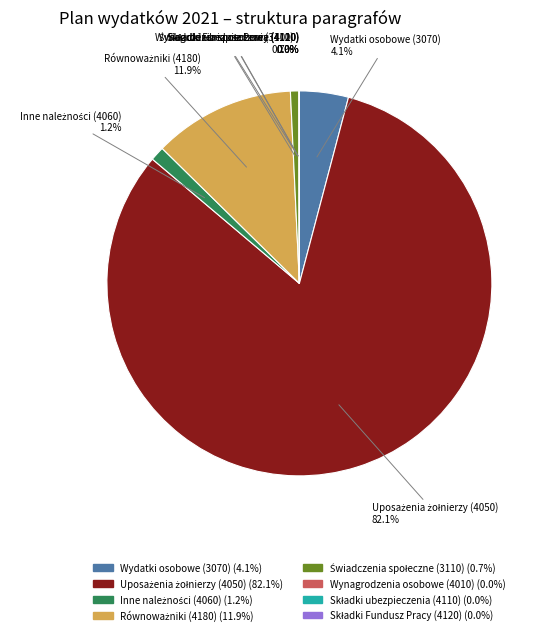

Does any single category account for the majority?

Yes